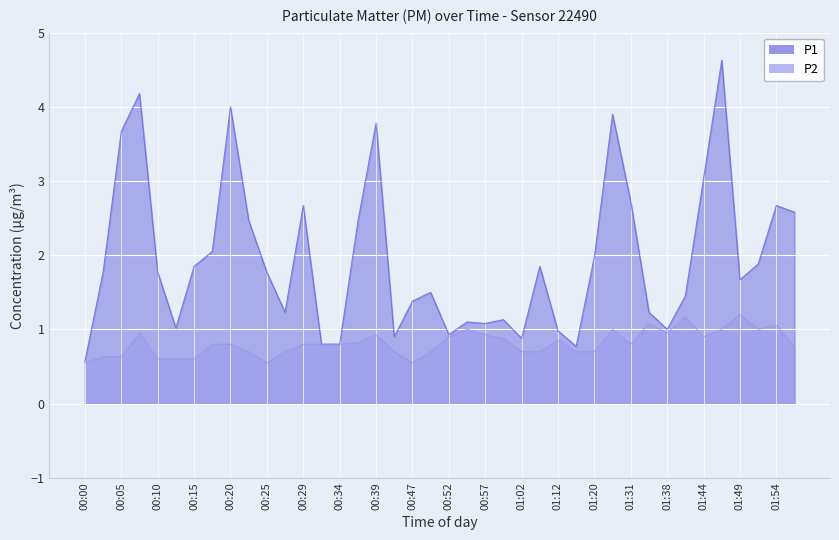

The value of P2 at 00:27 is 0.7. True or false?

True